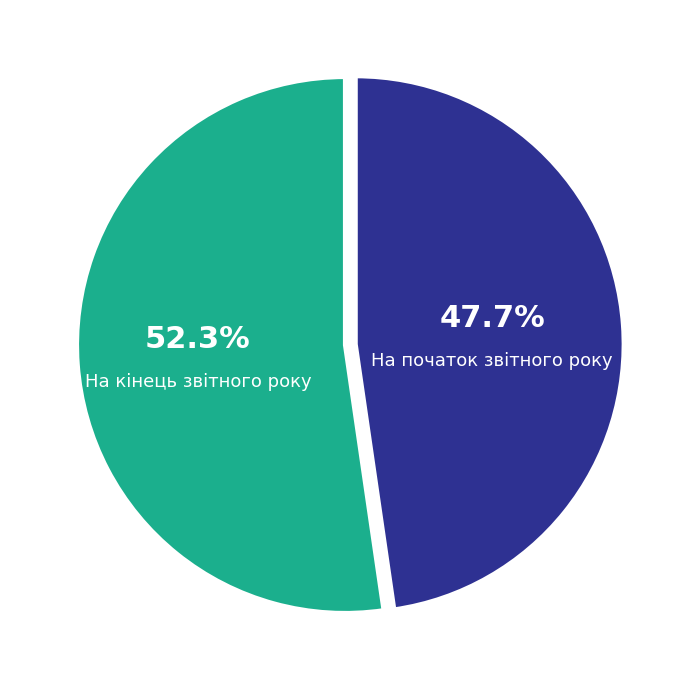

What is the ratio of the value at На початок звітного року to the value at На кінець звітного року?

0.9